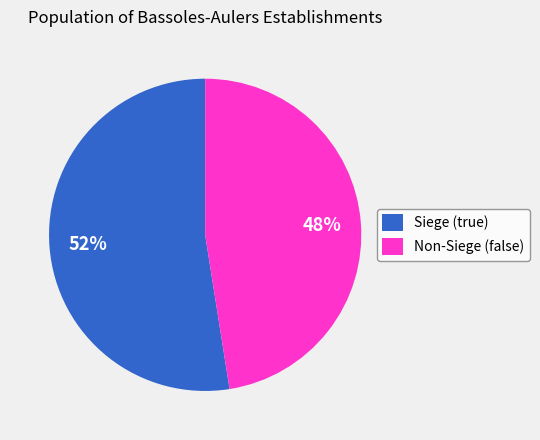

Is the sum of Siege (true) and Non-Siege (false) greater than half?

Yes